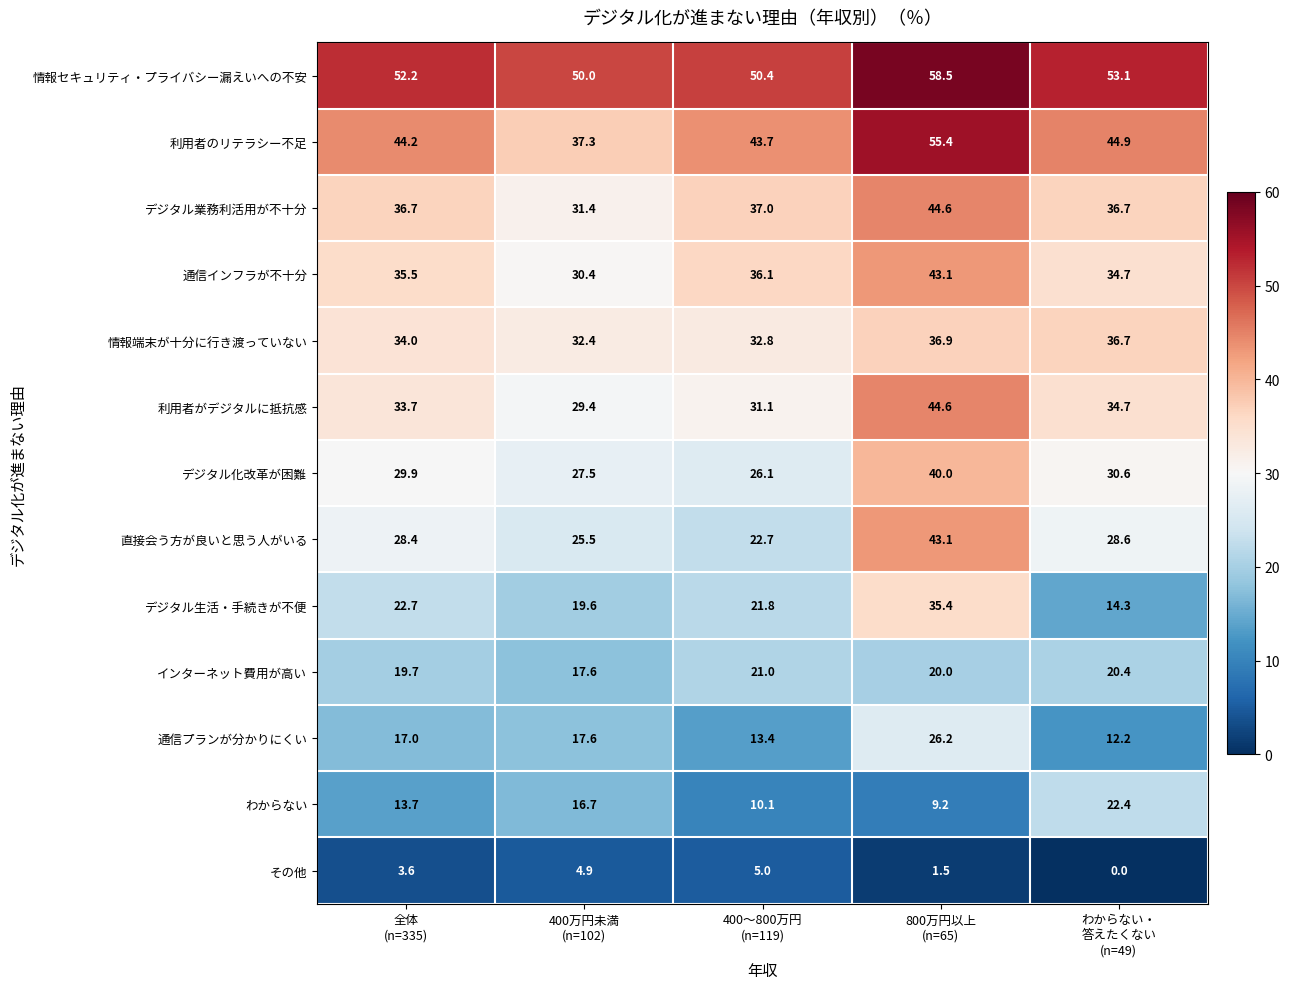

What is the average value of the 情報端末が十分に行き渡っていない series?

34.6